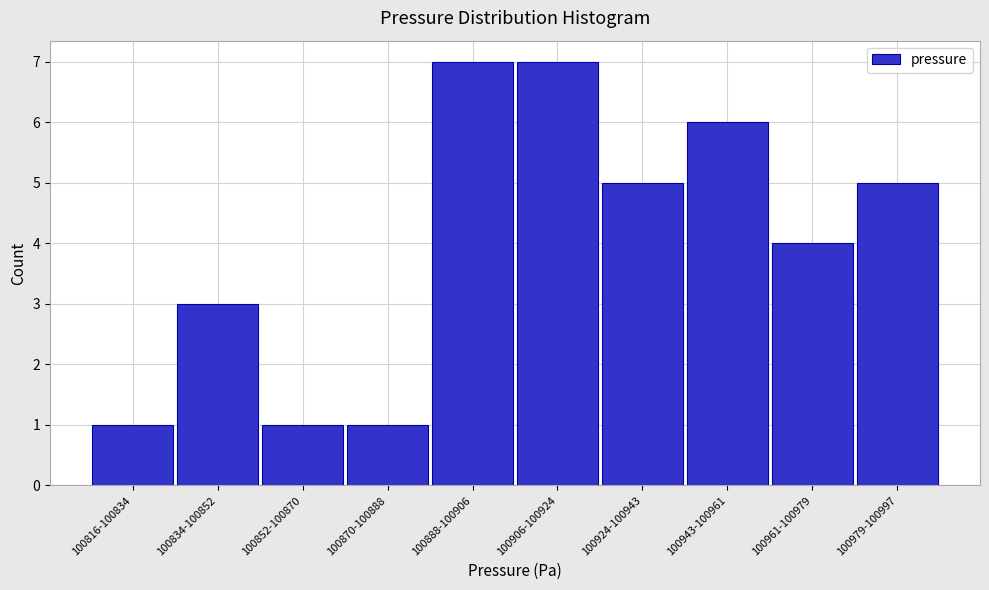

Reading left to right, transcribe all the data shown in this chart.

100816-100834=1	100834-100852=3	100852-100870=1	100870-100888=1	100888-100906=7	100906-100924=7	100924-100943=5	100943-100961=6	100961-100979=4	100979-100997=5